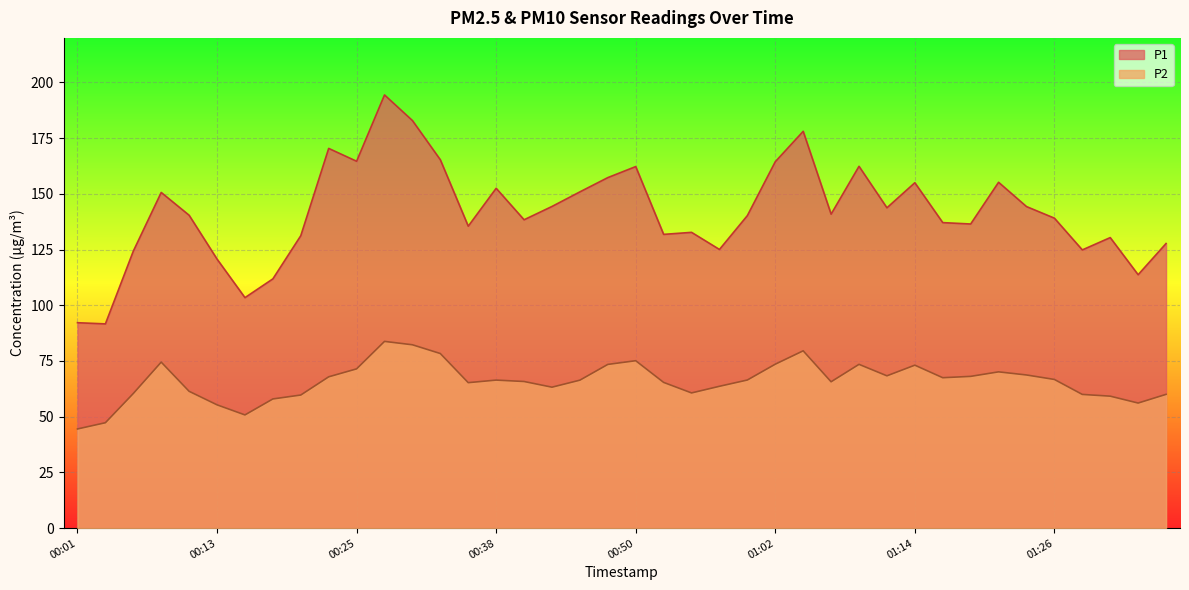

The P1 series shows 137.1 at 01:16. True or false?

True